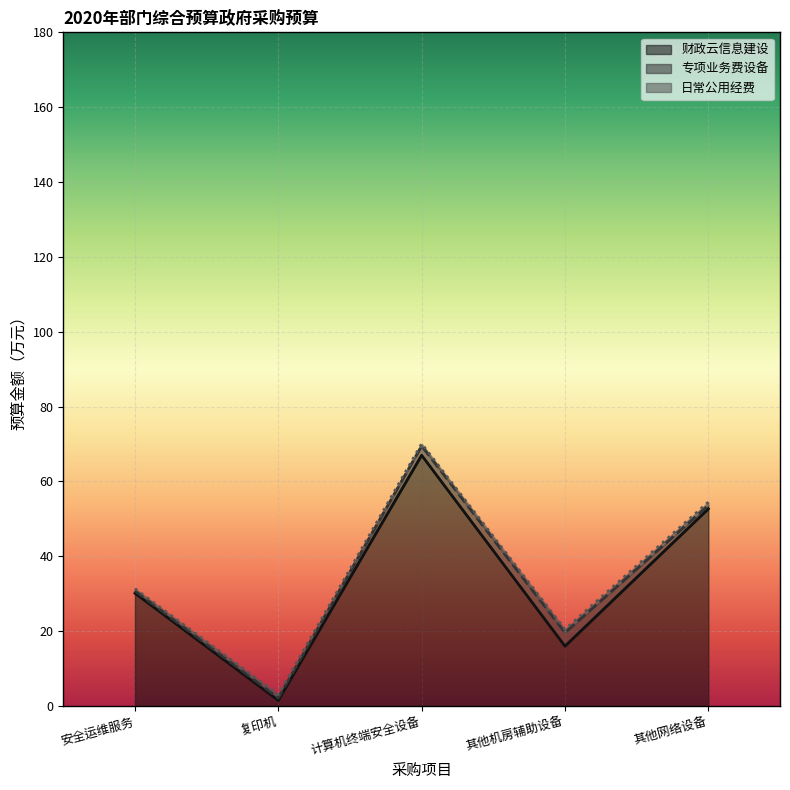

What is the highest value of the 日常公用经费 series?

0.9